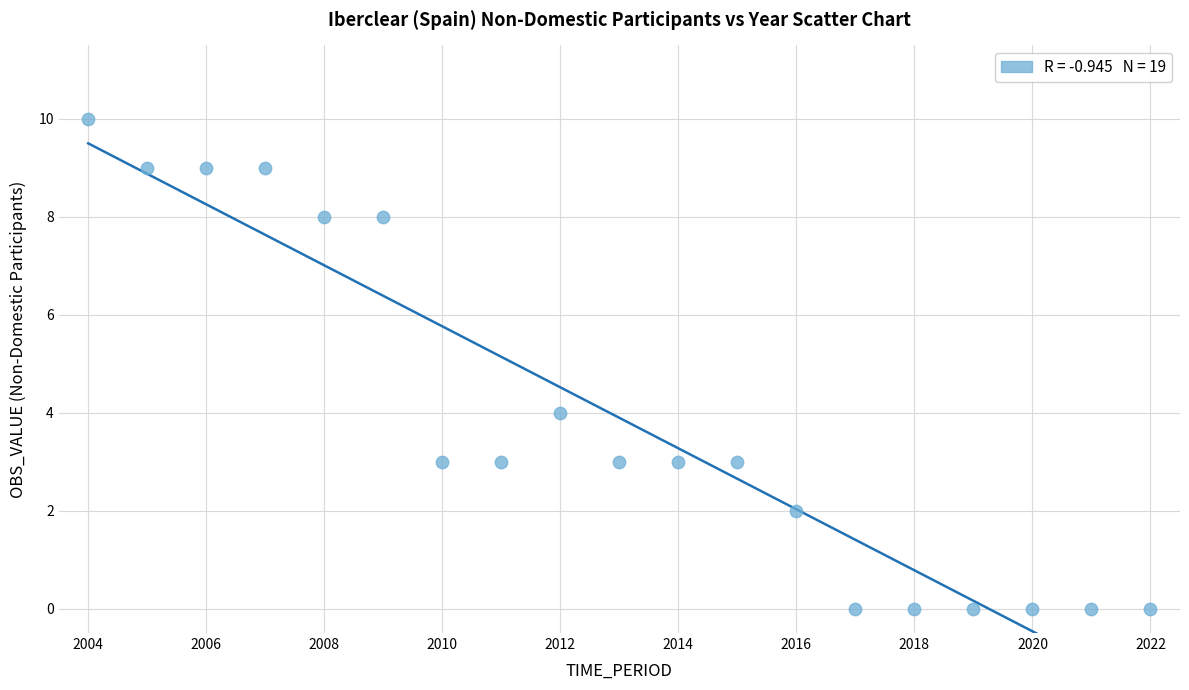

What Y value in the scatter plot is closest to 5?

4